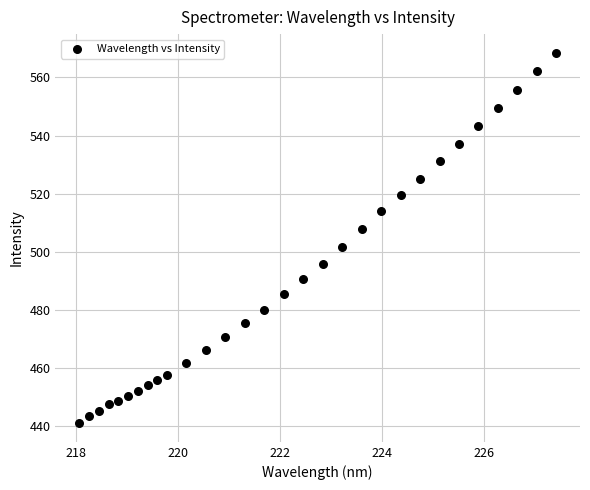

What is the range of X values (max minus min)?

9.4